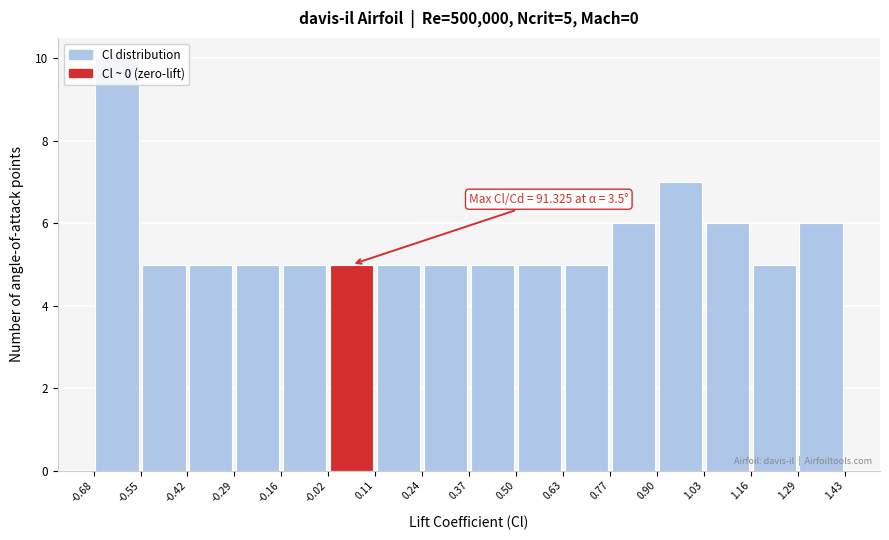

Which range on the x-axis has the tallest bar?

-0.68 to -0.55